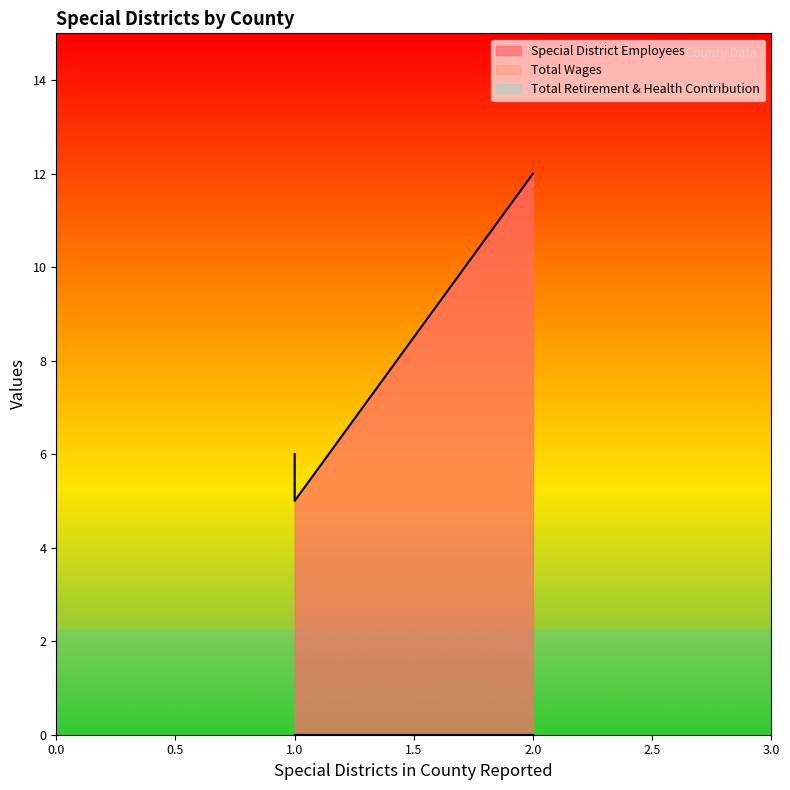

Is it true that Total Retirement & Health Contribution equals 0 at Glenn?

True